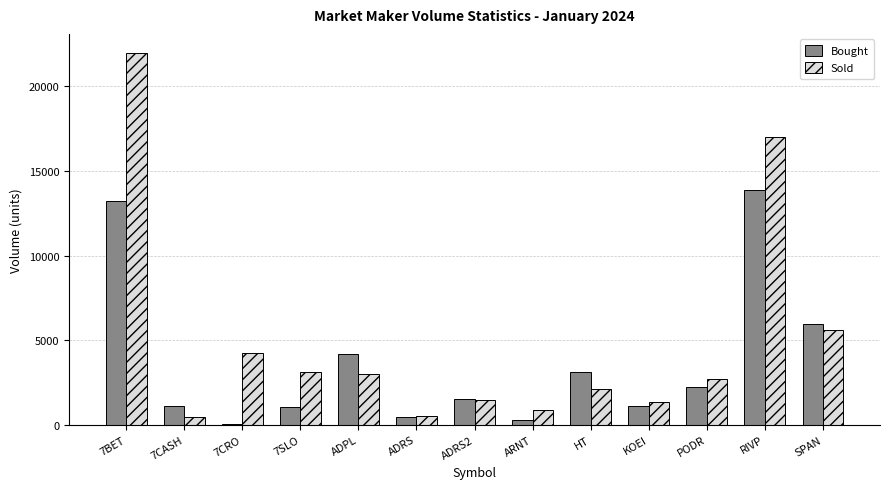

What are all the series names shown in the legend?

Bought, Sold